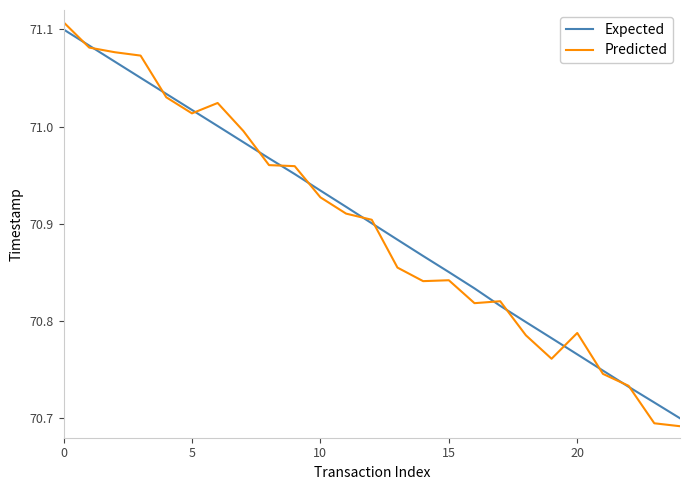

Which series has the largest range (max minus min)?

Predicted